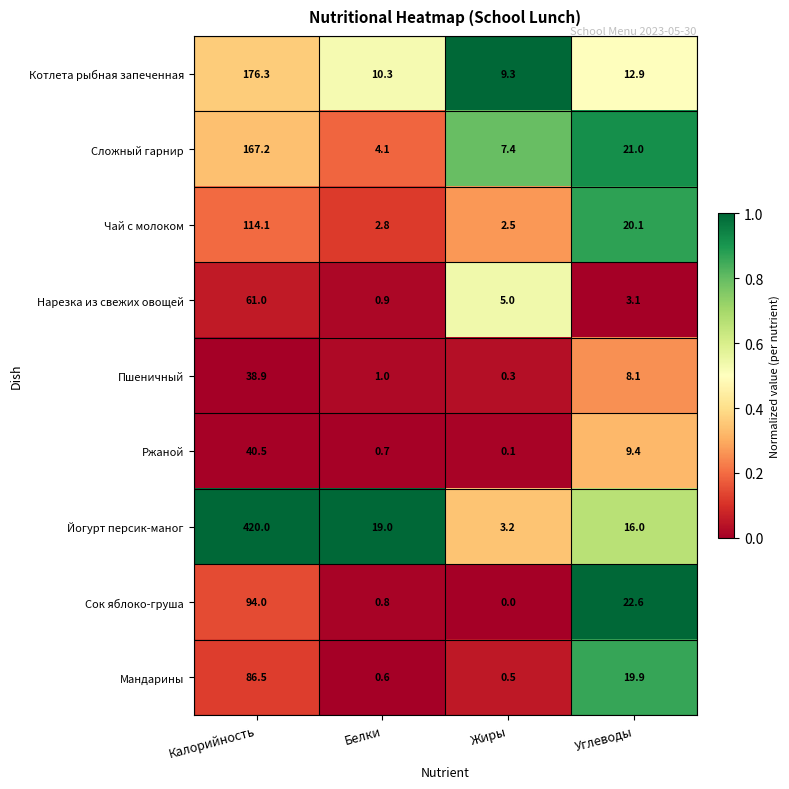

At which category is the sum across all series the highest?

Калорийность